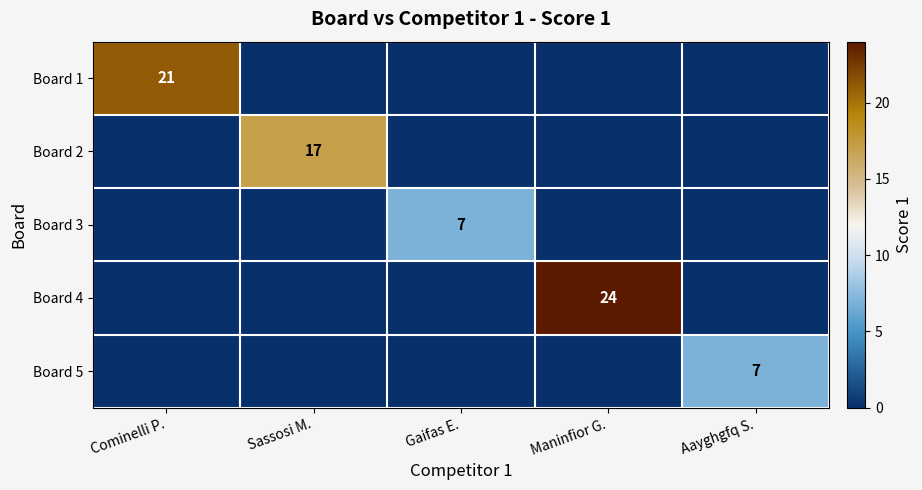

The Board 2 series shows 30 at Sassosi M.. True or false?

False